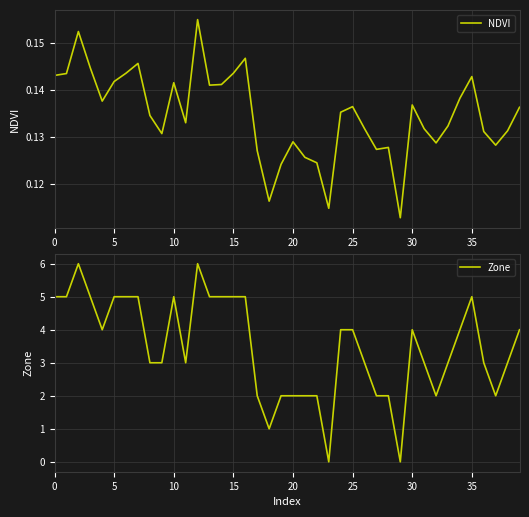

What is the greatest value displayed?

6.0